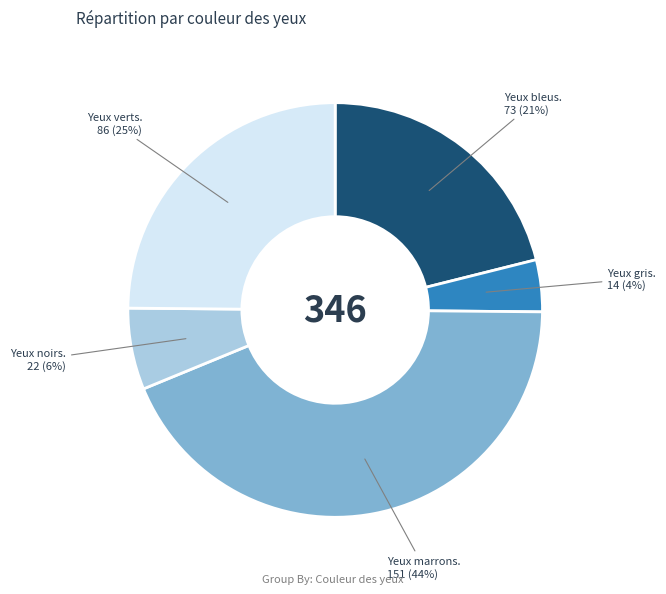

How many segments does this pie chart have?

5